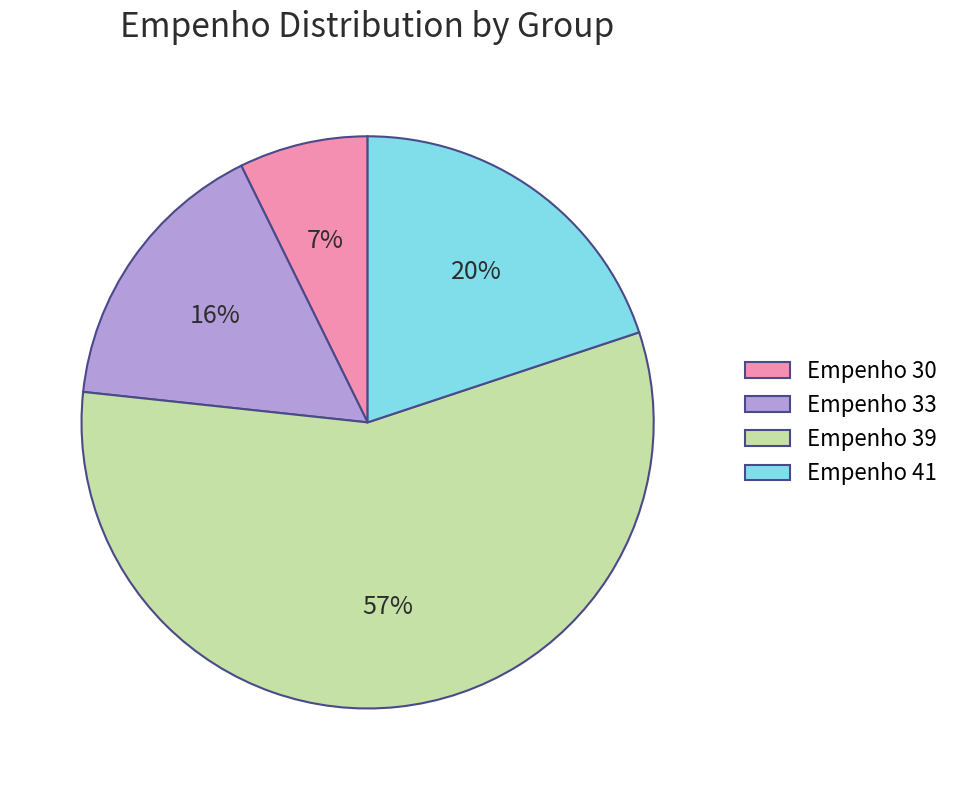

Is there a majority slice in this chart?

Yes